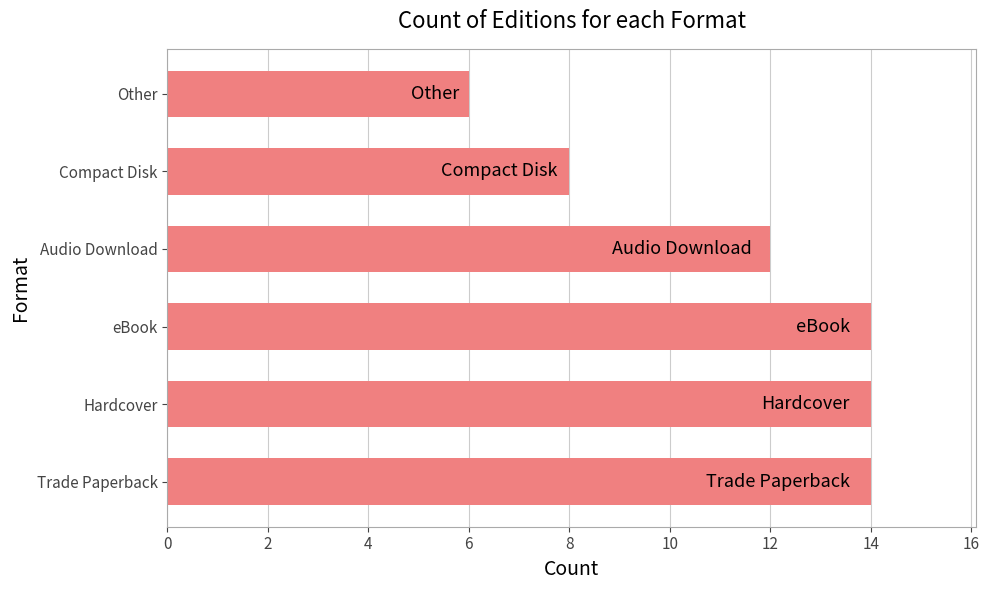

What value does the data have at Other?

6